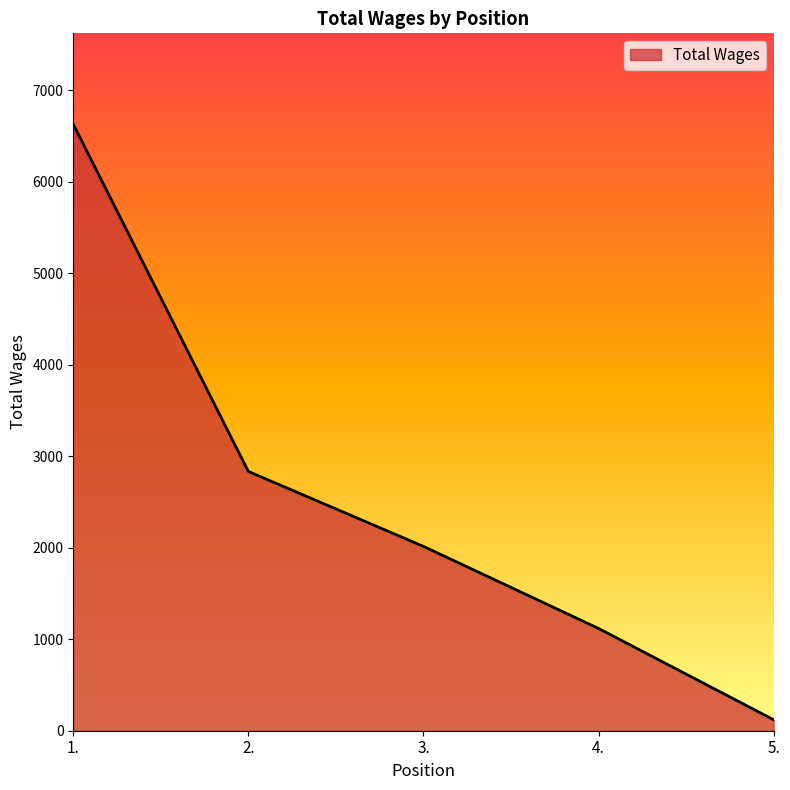

True or false: the data has more than 2 interior local peaks.

False